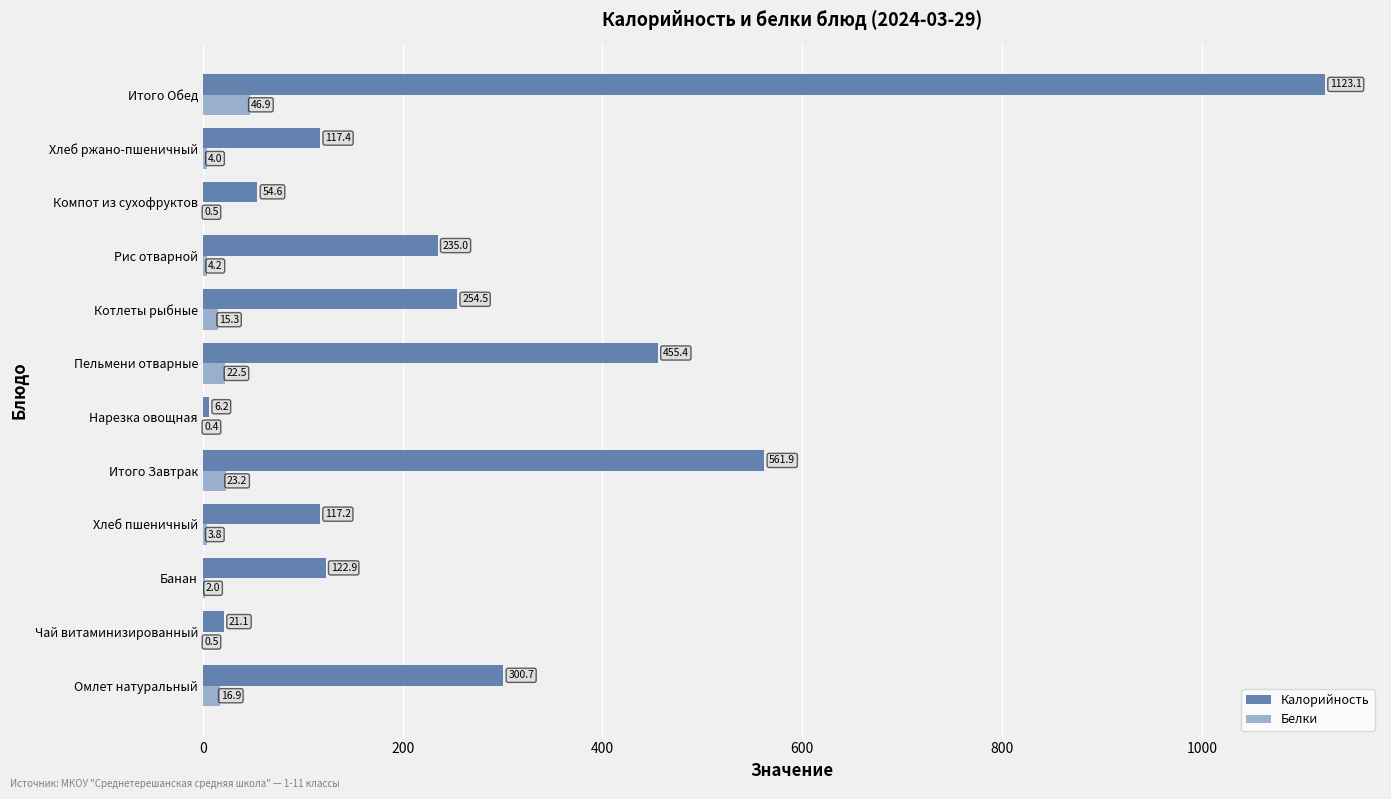

What is the sum of the Калорийность values at Котлеты рыбные and Пельмени отварные?

709.9